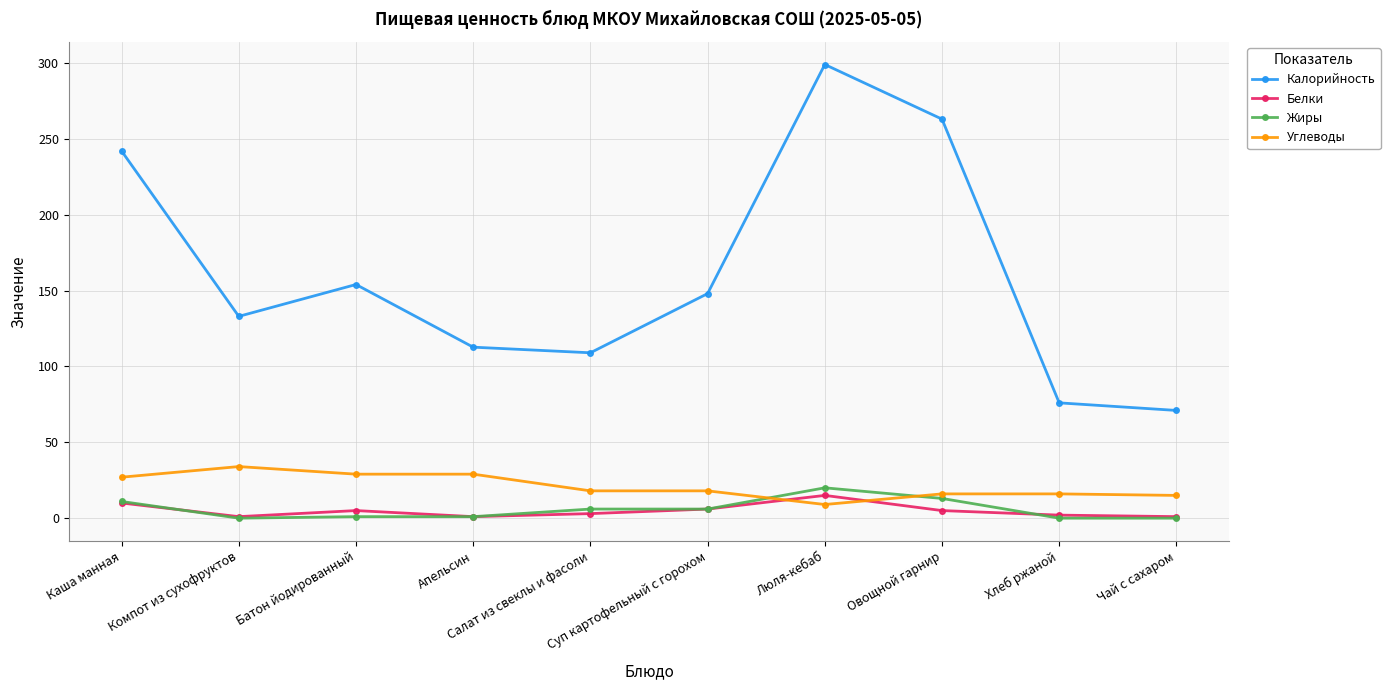

How many intersections are there between Белки and Углеводы?

2